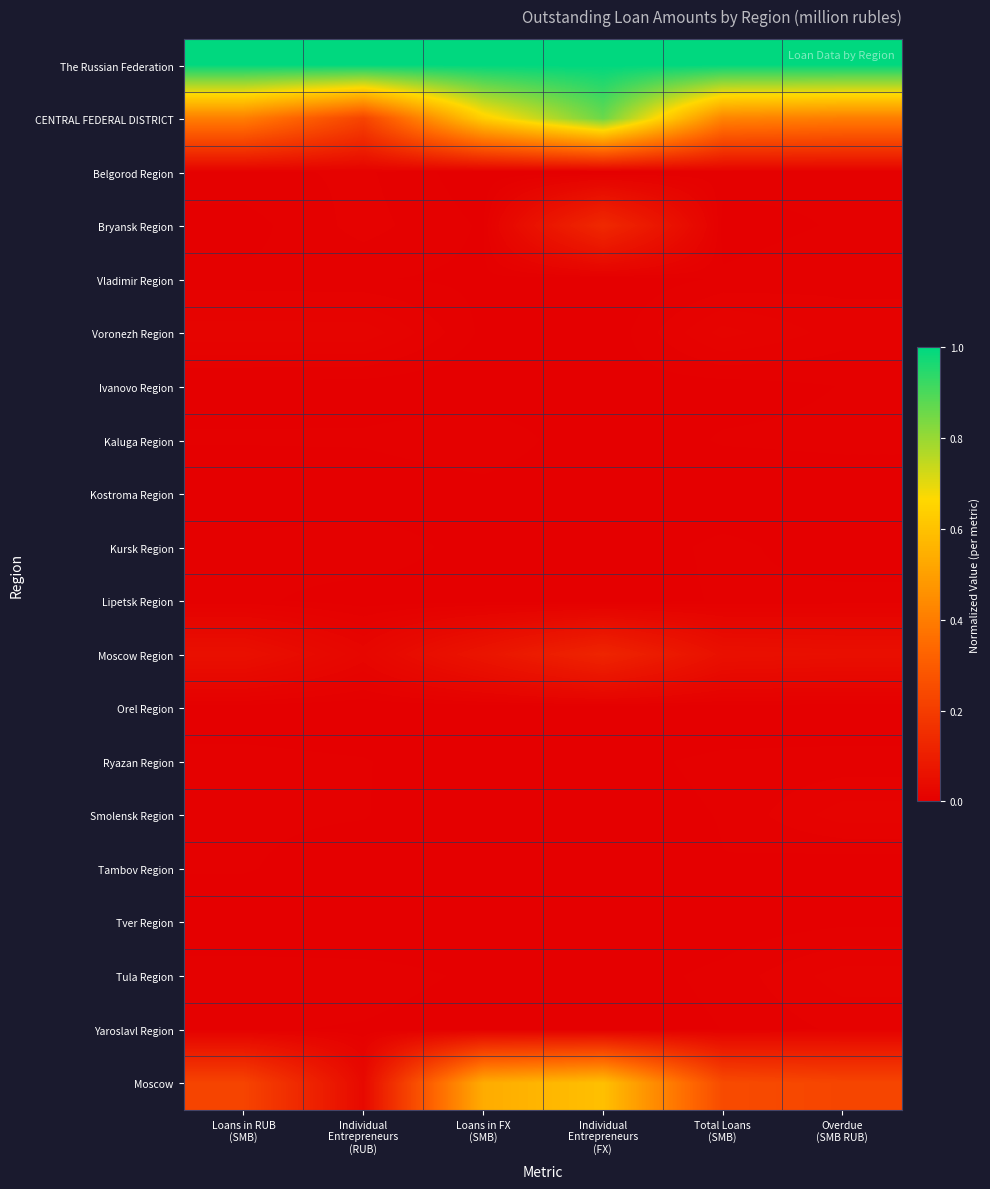

At which category does the chart reach its minimum across all series?

Individual
Entrepreneurs
(FX)